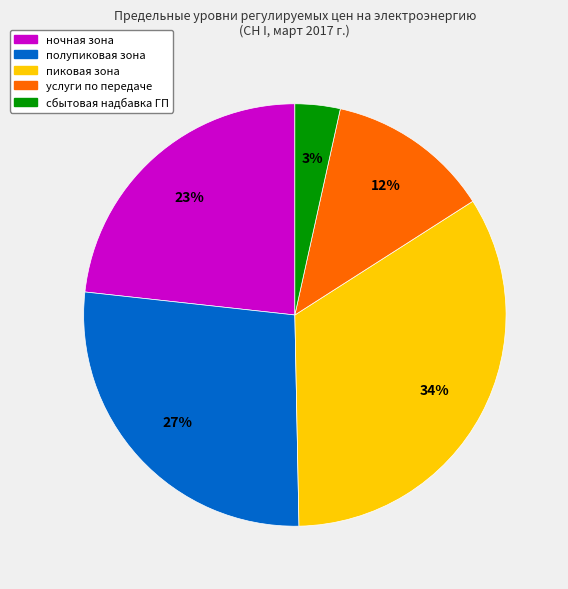

Which has a higher value, ночная зона or пиковая зона?

пиковая зона